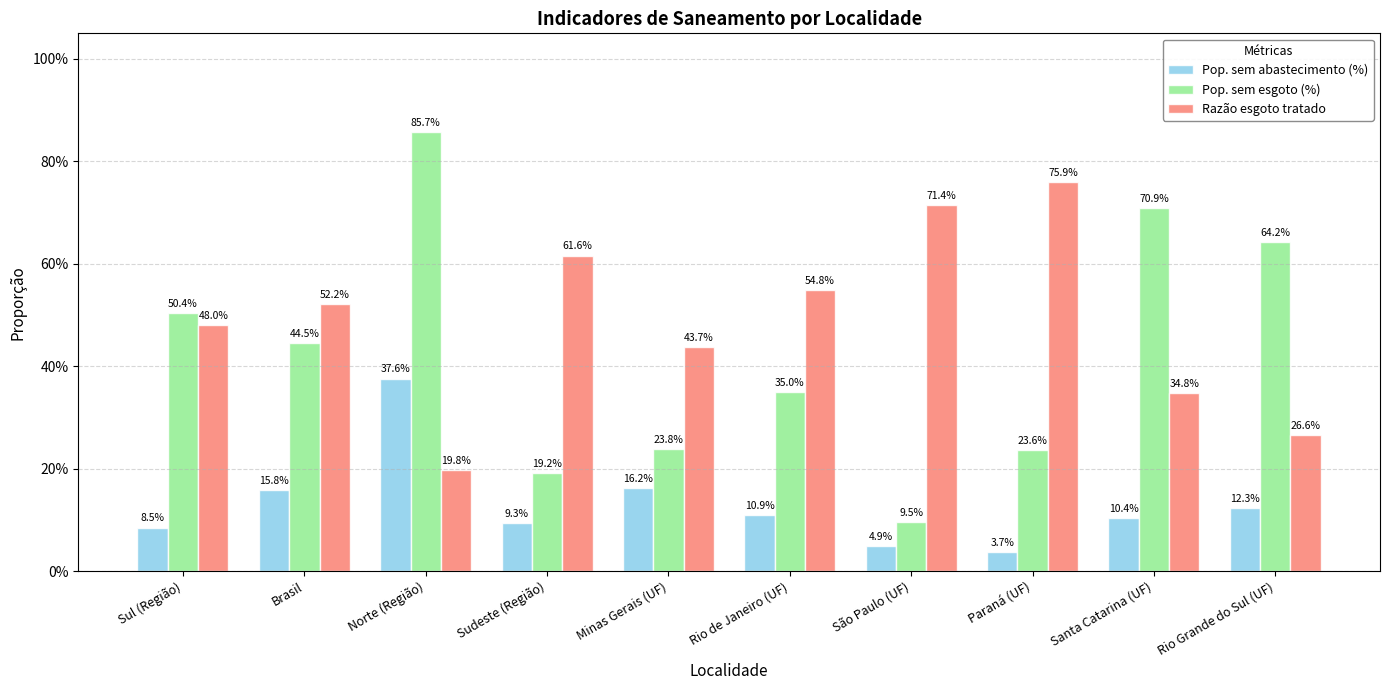

At Sudeste (Região), list the series in order from largest to smallest.

Razão esgoto tratado, Pop. sem esgoto (%), Pop. sem abastecimento (%)